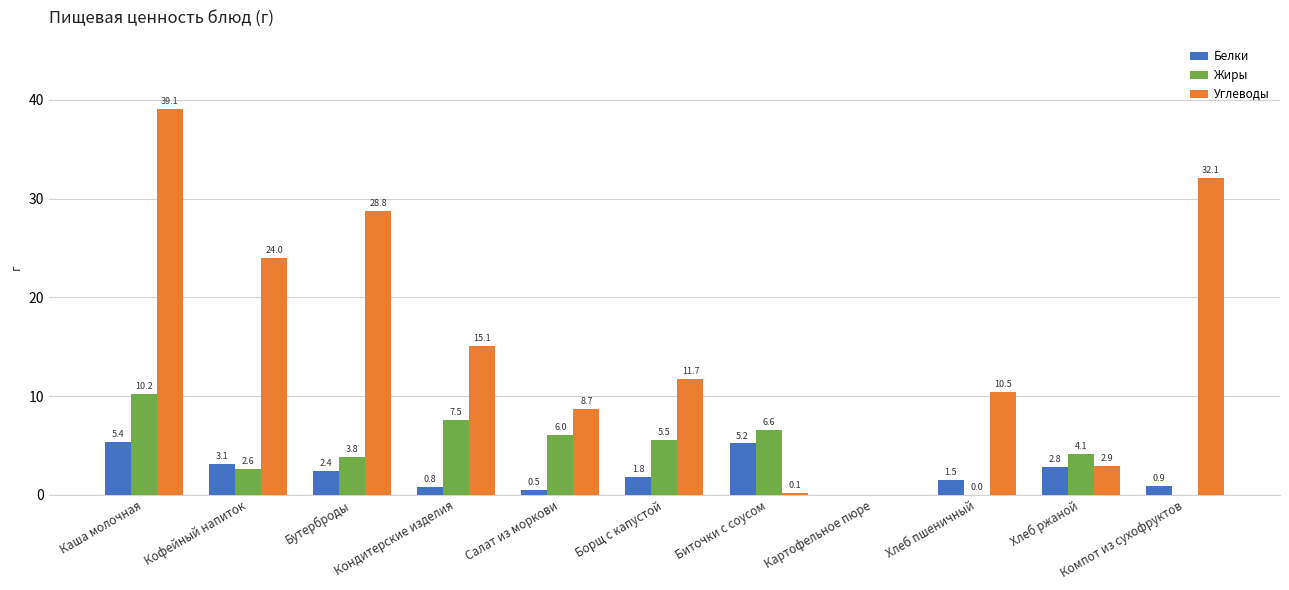

Which series changed the most between Каша молочная and Хлеб пшеничный?

Углеводы